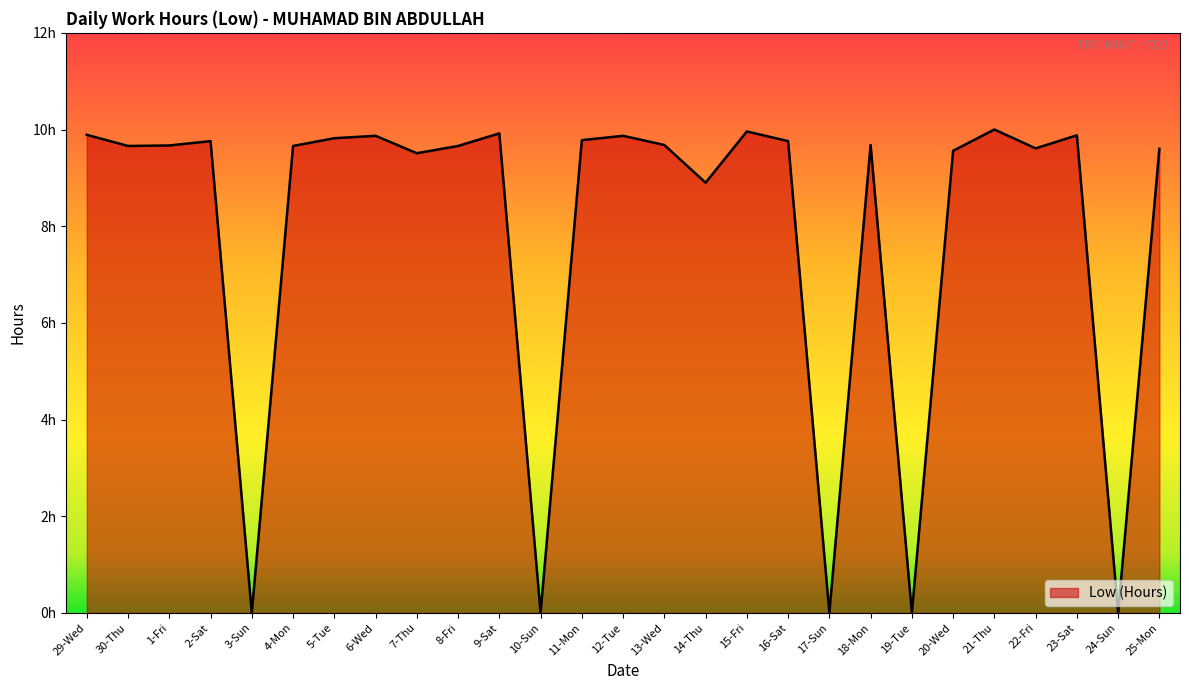

Is this an area chart (filled region under the line)?

Yes